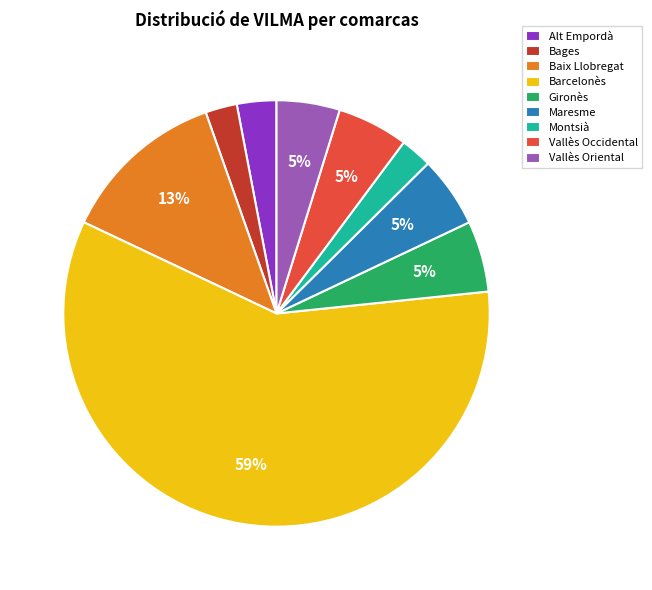

Which slice is the largest?

Barcelonès